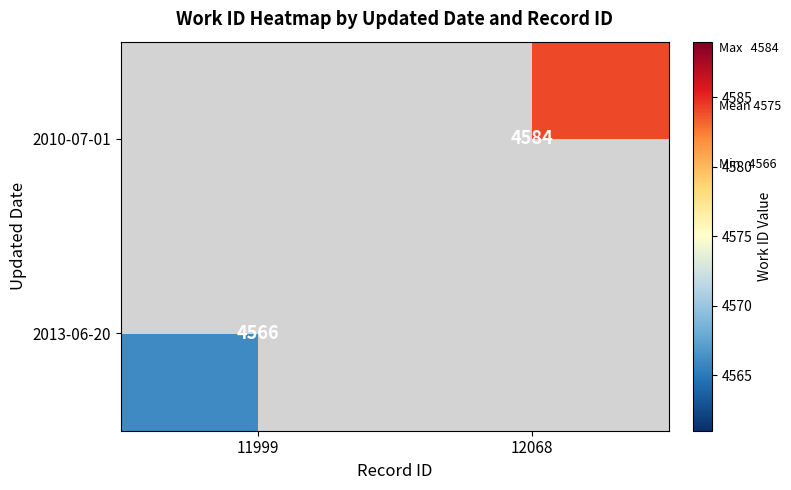

The 2010-07-01 series shows 1725.1 at 12068. True or false?

False